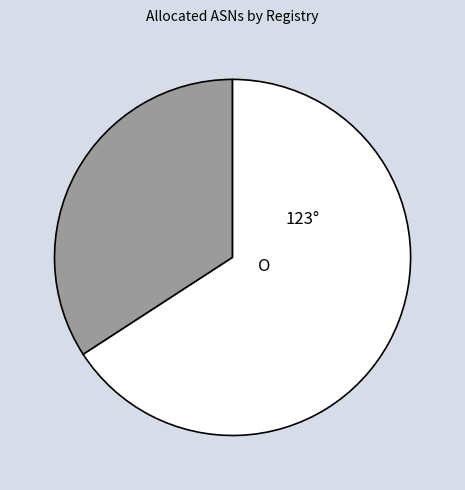

Is there any slice that represents more than half of the pie?

Yes